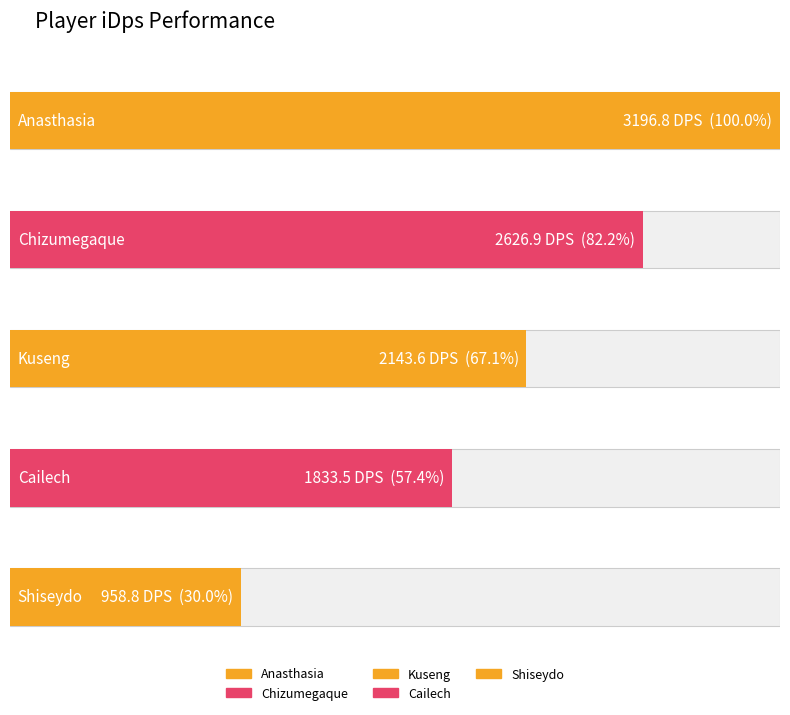

Rank the categories by value from lowest to highest.

Shiseydo, Cailech, Kuseng, Chizumegaque, Anasthasia